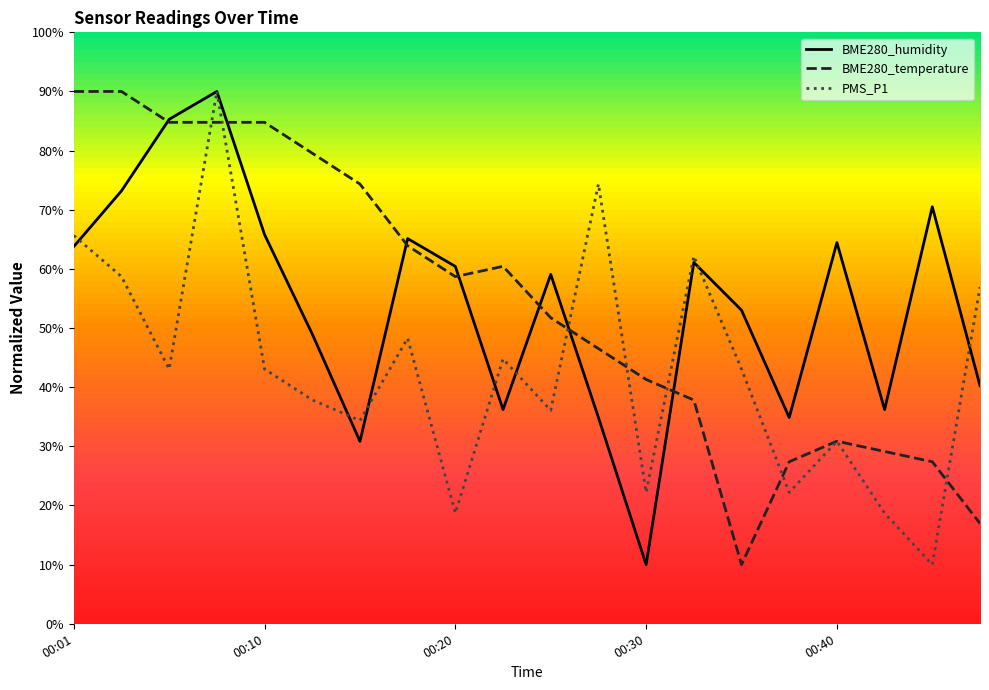

What is the highest value of the PMS_P1 series?

90.0